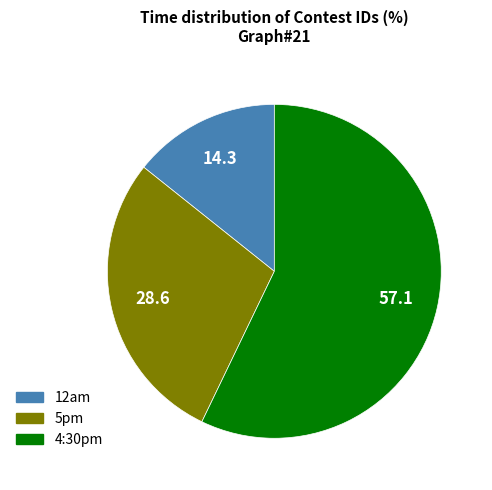

Is there any slice that represents more than half of the pie?

Yes